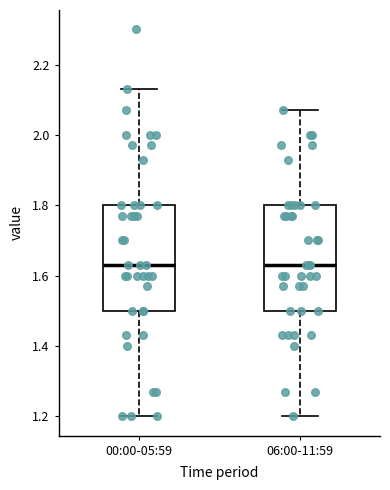

Reading left to right, transcribe this box plot: for each box, give where its median line is, the range the box spans, and where its two whiskers end, as read against the y-axis. The values are not printed on the chart, so give them approximately, as read against the axis.

00:00-05:59: median 1.64, box 1.50 to 1.80, whiskers 1.20 to 2.14
06:00-11:59: median 1.64, box 1.50 to 1.80, whiskers 1.20 to 2.08